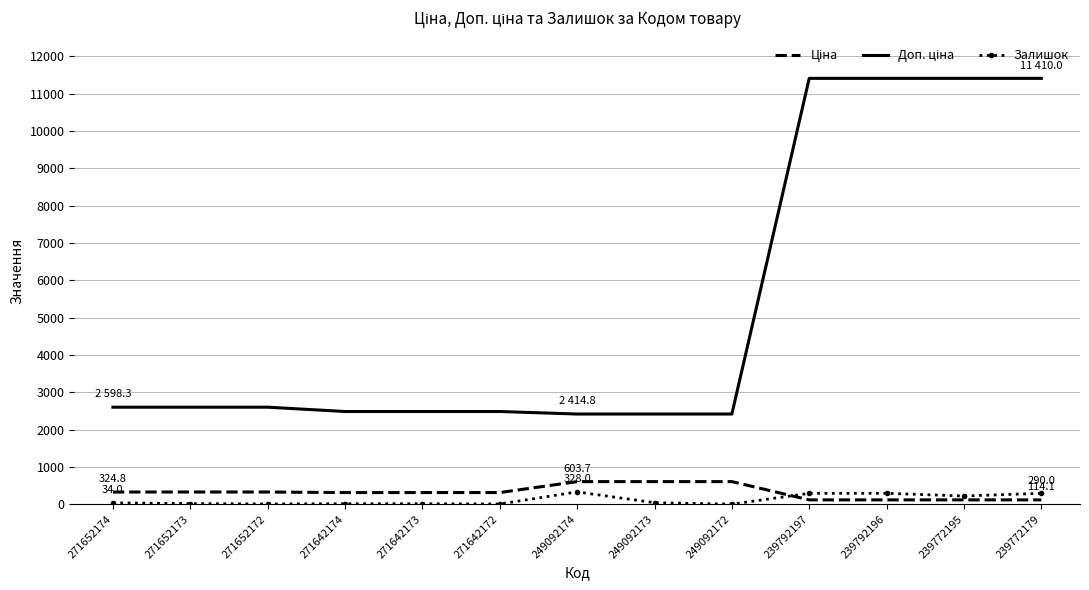

What is the maximum value for Залишок?

328.0